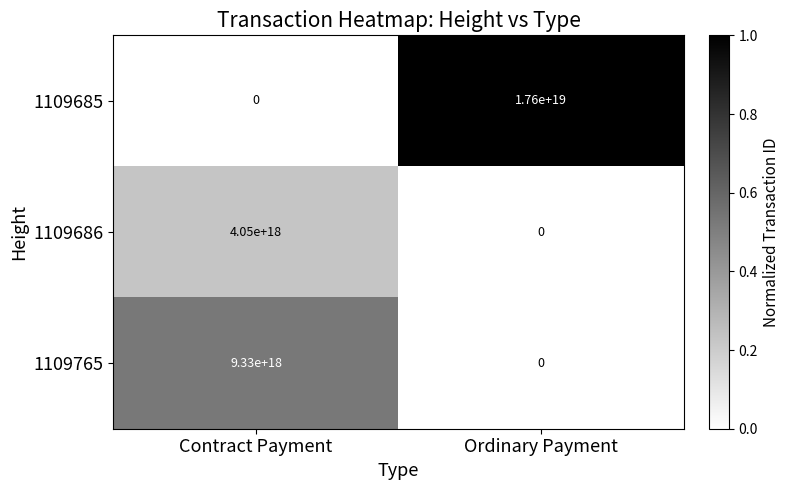

The value of 1109686 at Contract Payment is 901525690460013056. True or false?

False